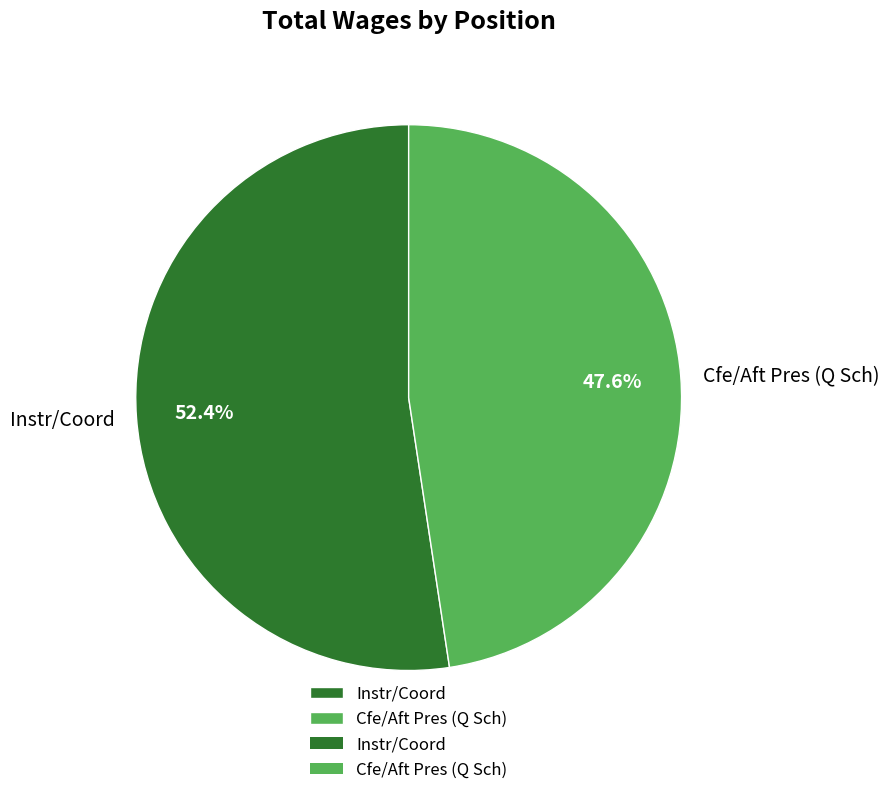

How many segments does this pie chart have?

2